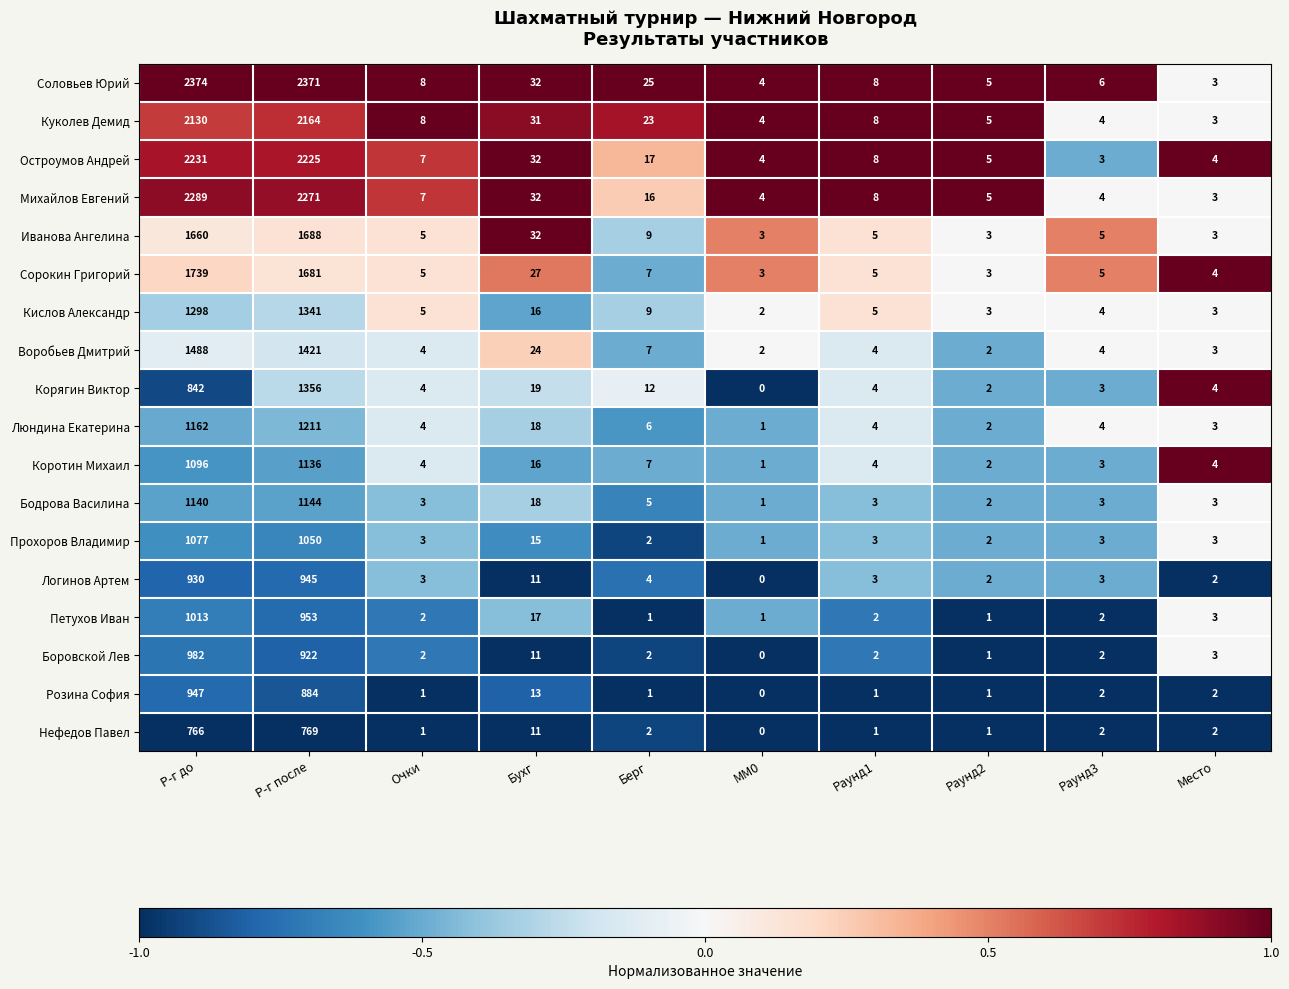

Which series has the largest total across all categories?

Соловьев Юрий